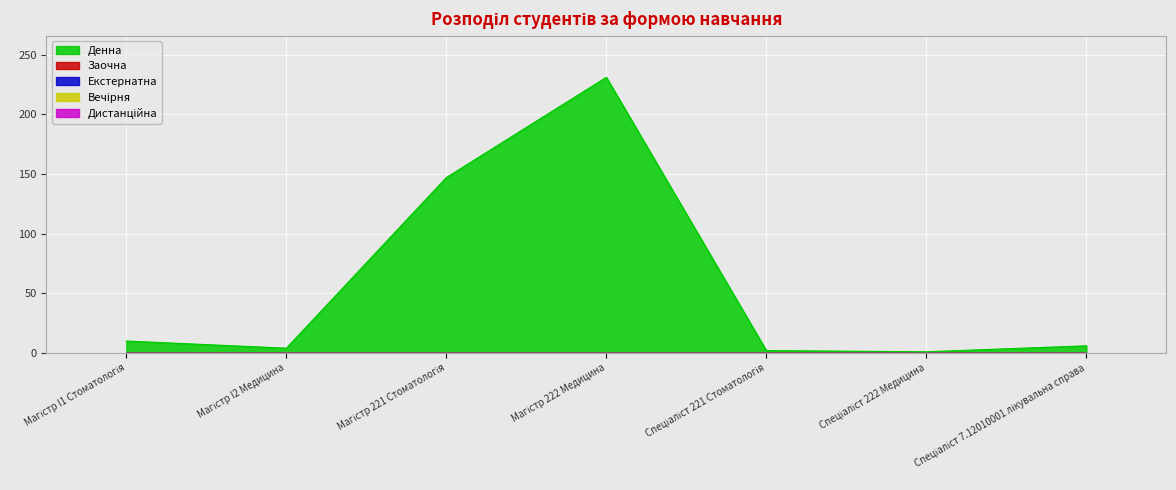

How many distinct data groups are displayed?

5